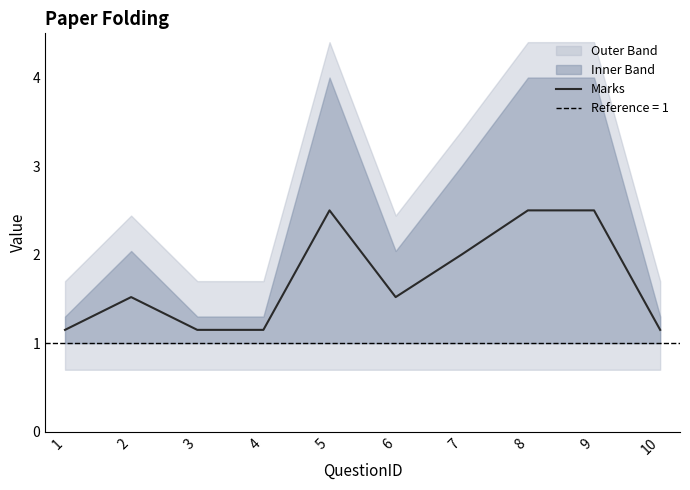

Read the value at 6.

1.5